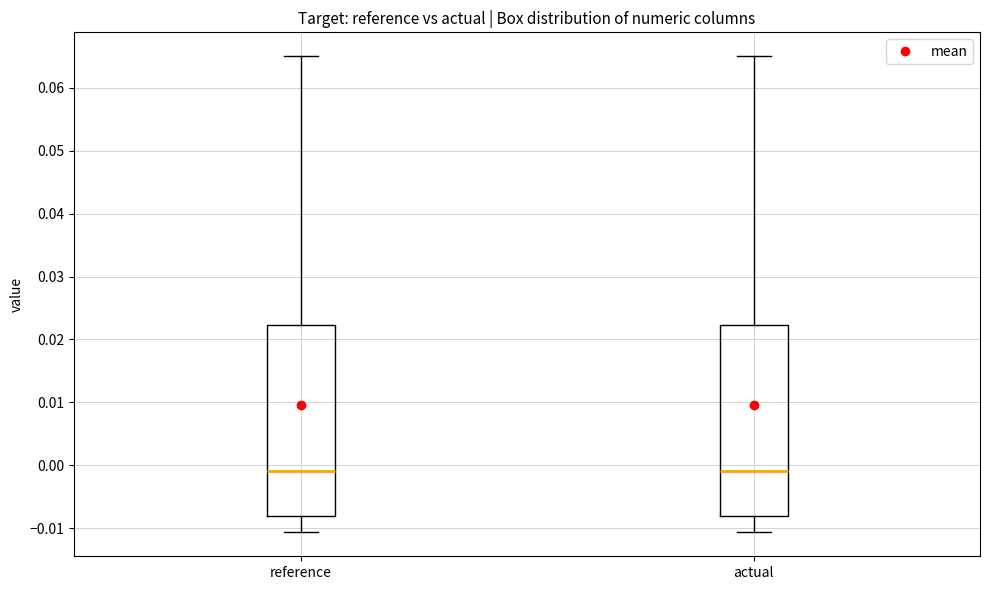

Reading left to right, transcribe this box plot: for each box, give where its median line is, the range the box spans, and where its two whiskers end, as read against the y-axis. The values are not printed on the chart, so give them approximately, as read against the axis.

reference: median -0.001, box -0.008 to 0.022, whiskers -0.011 to 0.065
actual: median -0.001, box -0.008 to 0.022, whiskers -0.011 to 0.065